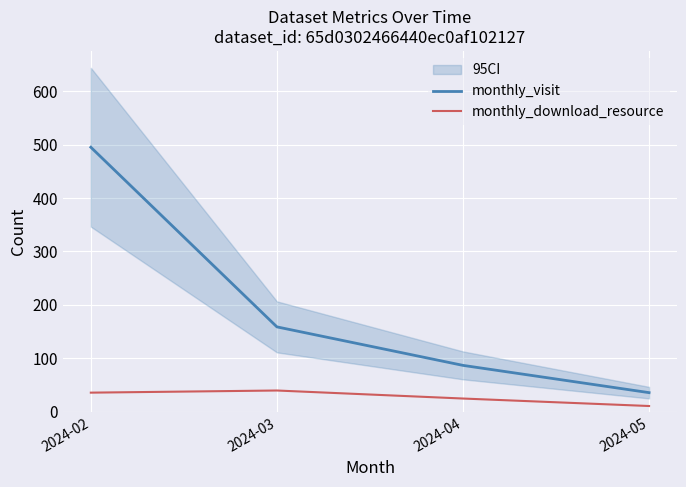

Which label corresponds to the smallest value in the chart?

2024-05